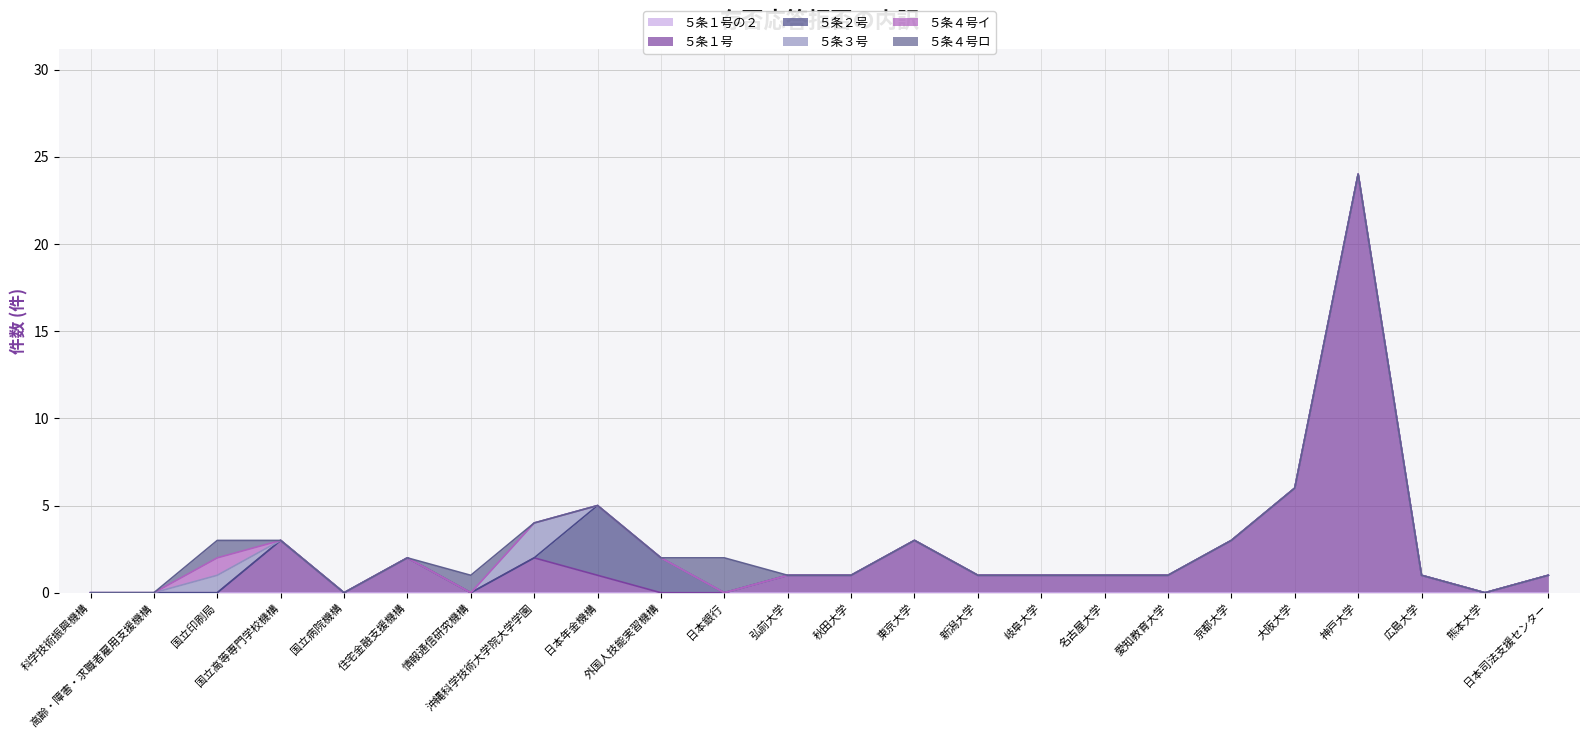

The value of ５条４号イ at 名古屋大学 is 0. True or false?

False